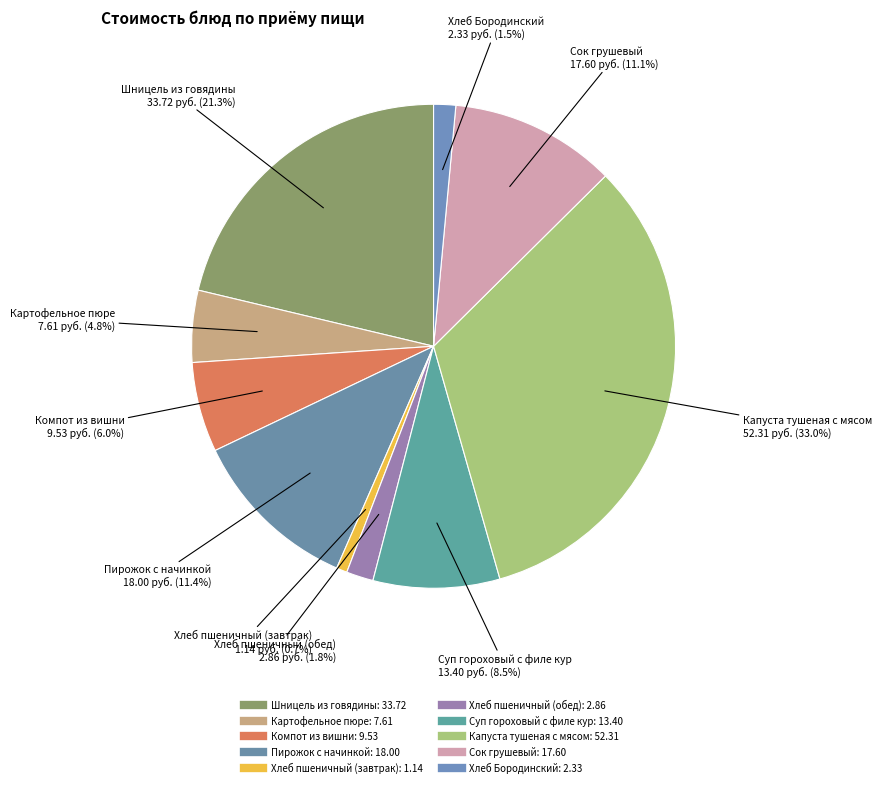

How many segments does this pie chart have?

10